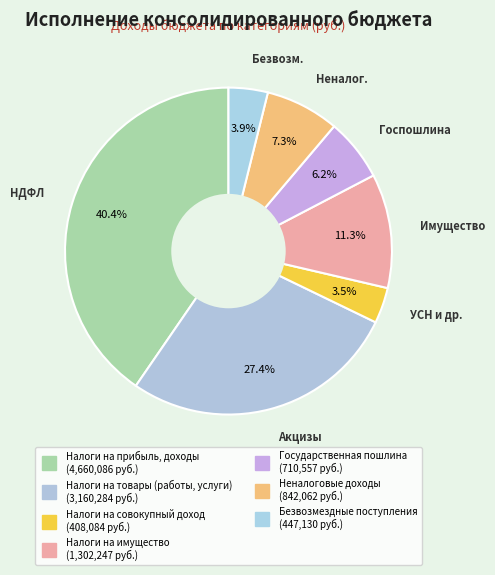

Which slice is the smallest?

Налоги на совокупный доход